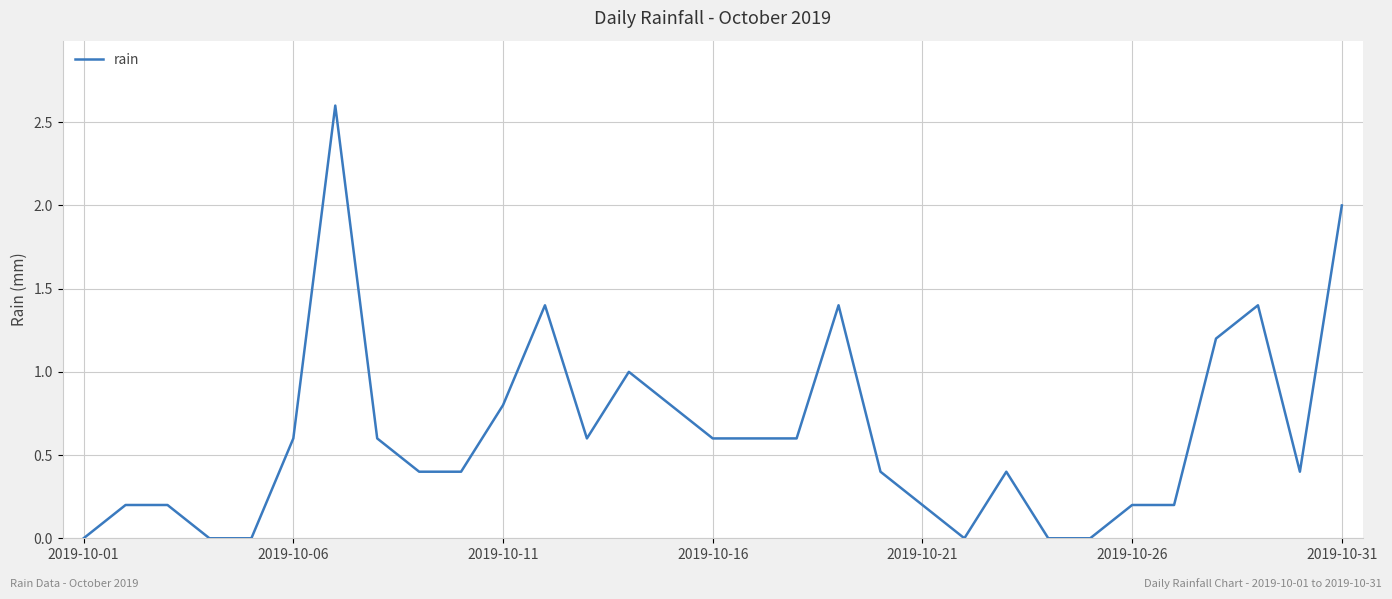

What is the maximum value shown in the chart?

2.6